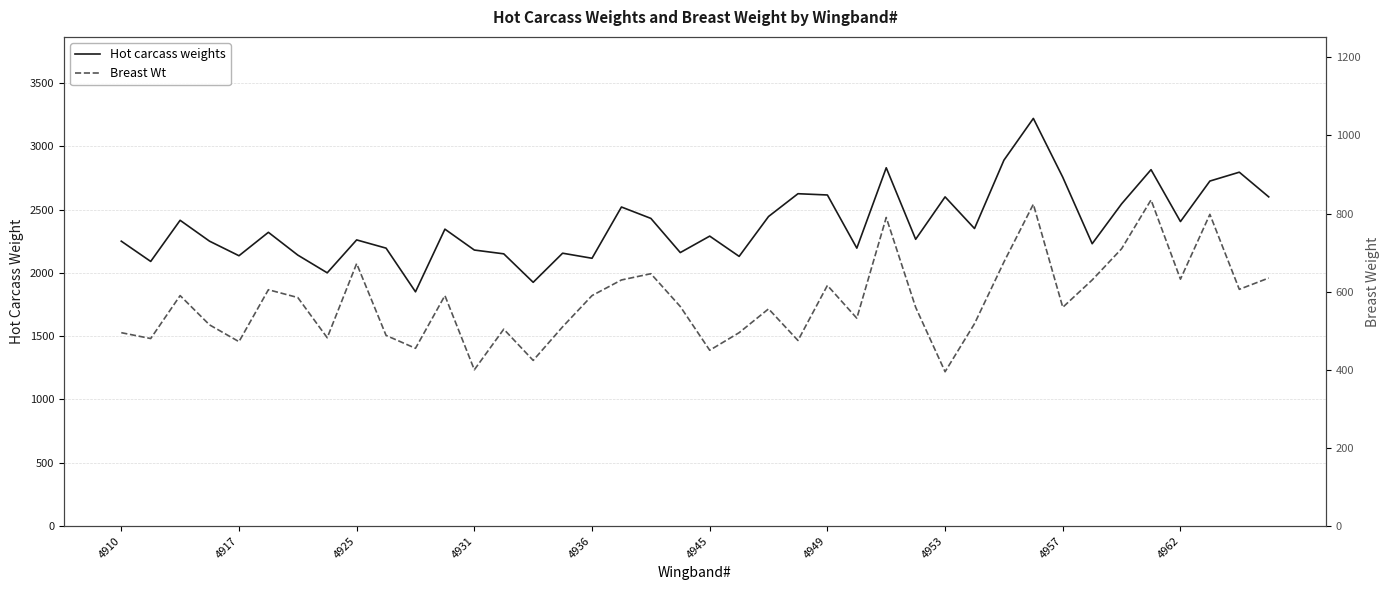

Reading left to right, list all the values displayed in this chart.

Hot carcass weights: 2250	2090	2415	2250	2135	2320	2140	2000	2260	2195	1850	2345	2180	2150	1925	2155	2115	2520	2430	2160	2290	2130	2445	2625	2615	2195	2830	2265	2600	2350	2890	3220	2755	2230	2545	2815	2405	2725	2795	2600
Breast Wt: 495	480	590	515	472	605	585	482	672	488	455	590	400	504	424	510	590	630	646	562	450	495	556	475	616	532	790	560	395	518	676	824	560	630	710	835	632	798	606	635